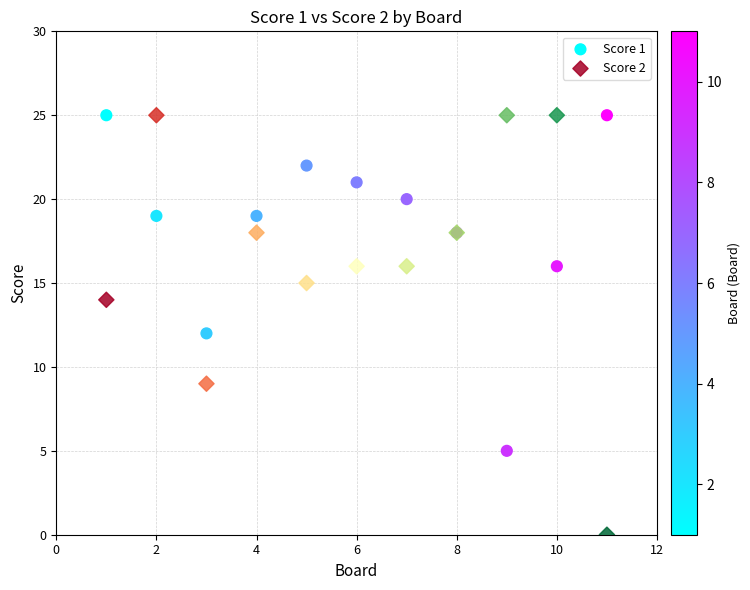

Which series reaches the minimum Y coordinate?

Score 2